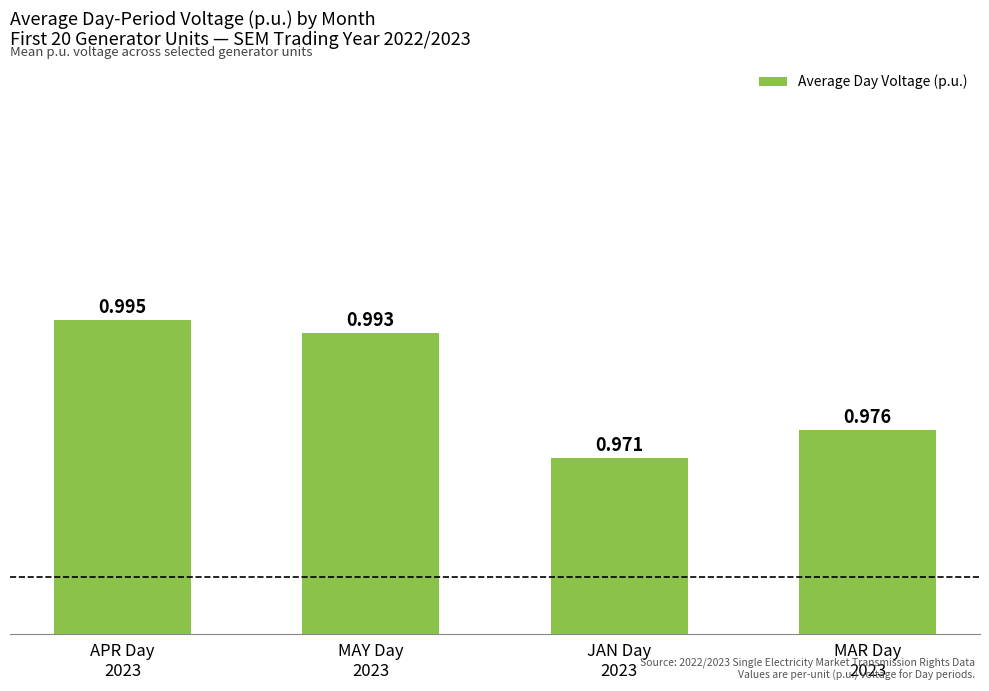

Rank the categories by value from lowest to highest.

JAN Day
2023, MAR Day
2023, MAY Day
2023, APR Day
2023